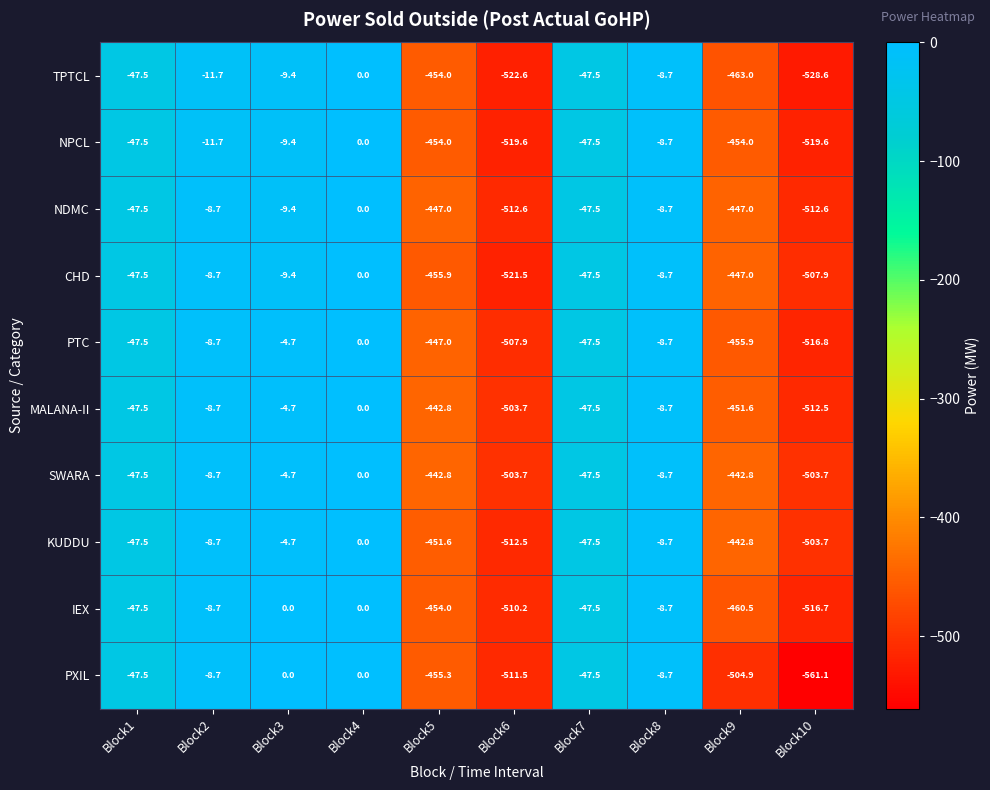

Which category has the lowest value in the MALANA-II series?

Block10